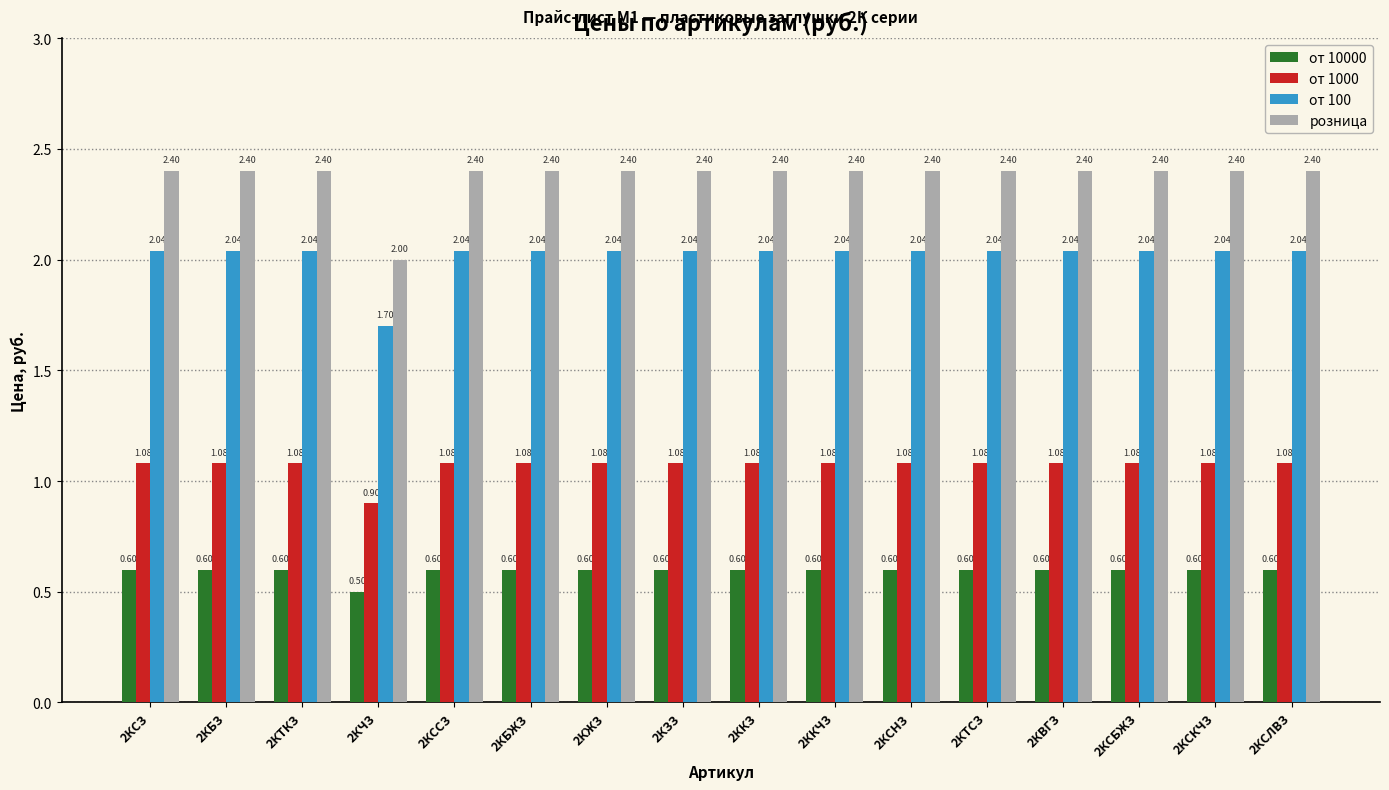

Rank the series by their average value, from highest to lowest.

розница, от 100, от 1000, от 10000